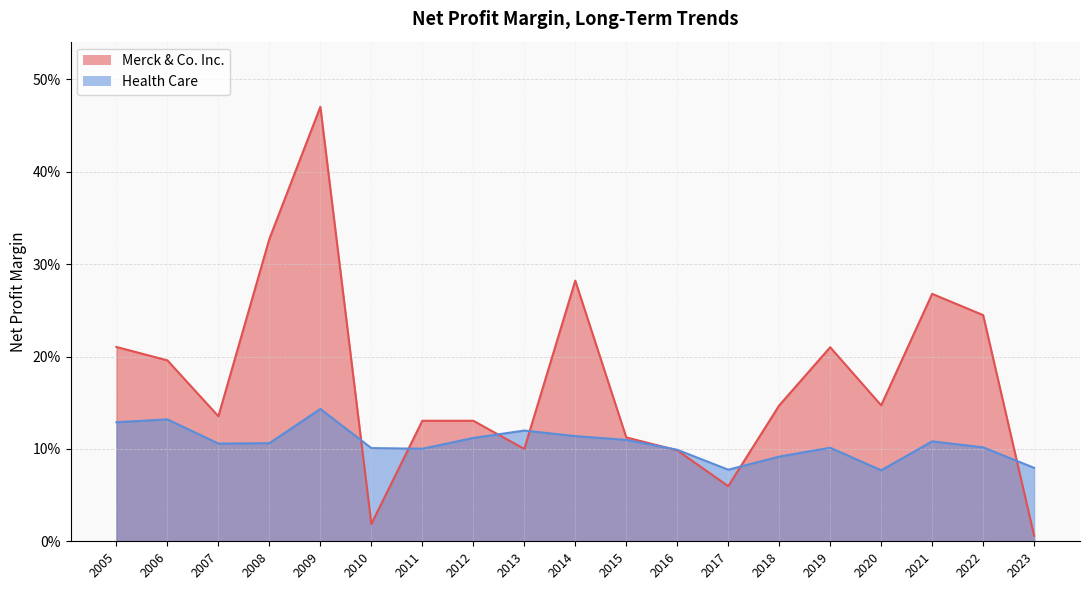

Which series has the widest spread of values?

Merck & Co. Inc.